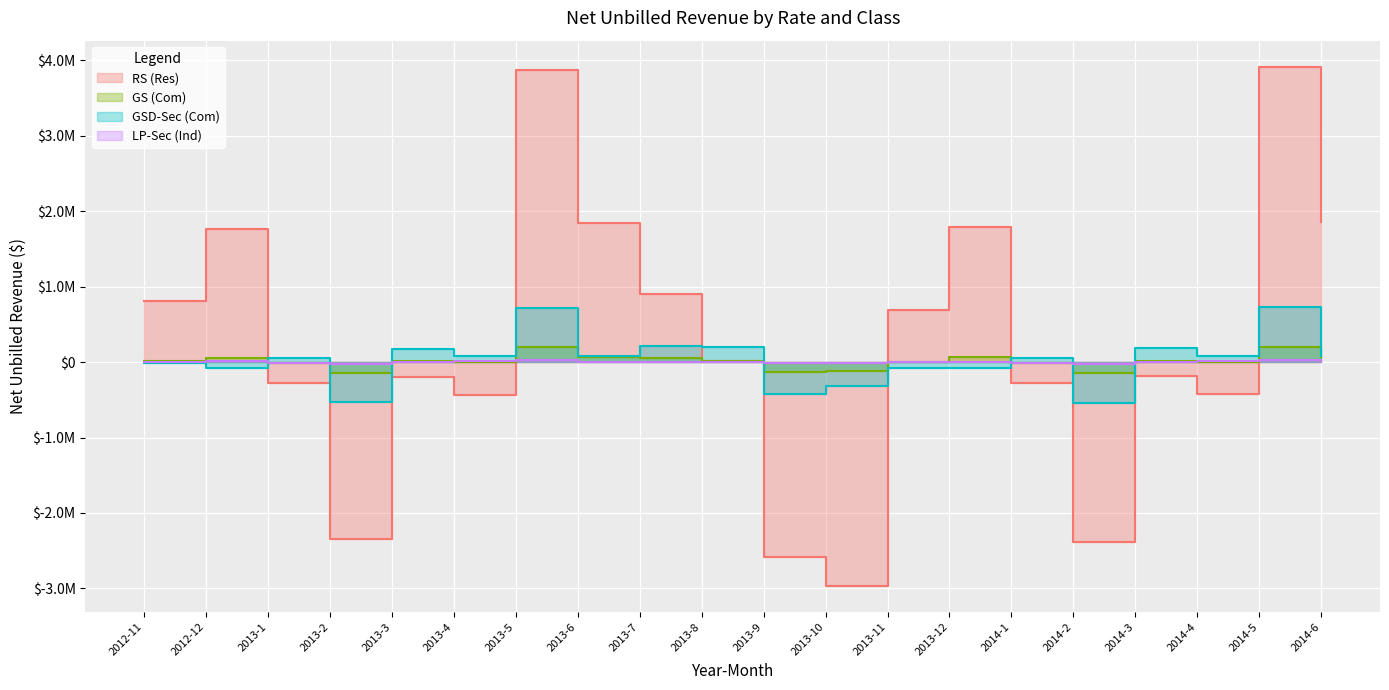

What is the difference between the highest and lowest values at 2014-6?

1856568